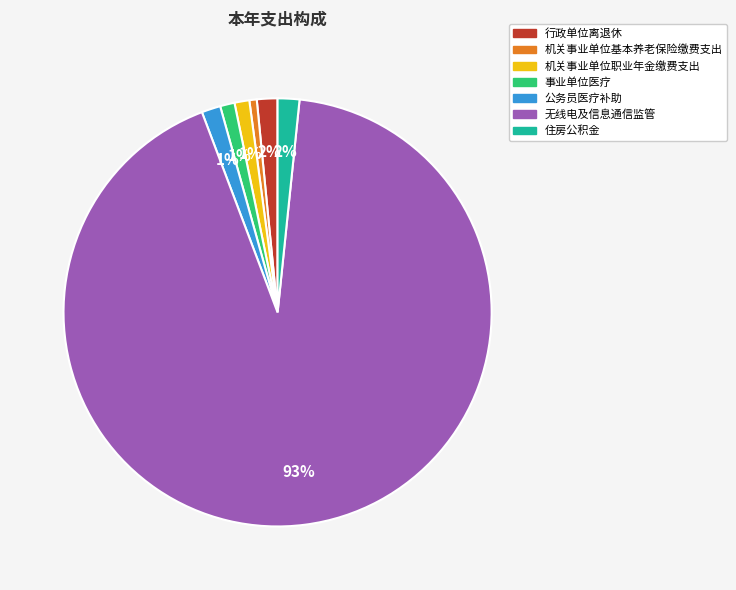

Is the sum of 机关事业单位职业年金缴费支出 and 公务员医疗补助 greater than half?

No